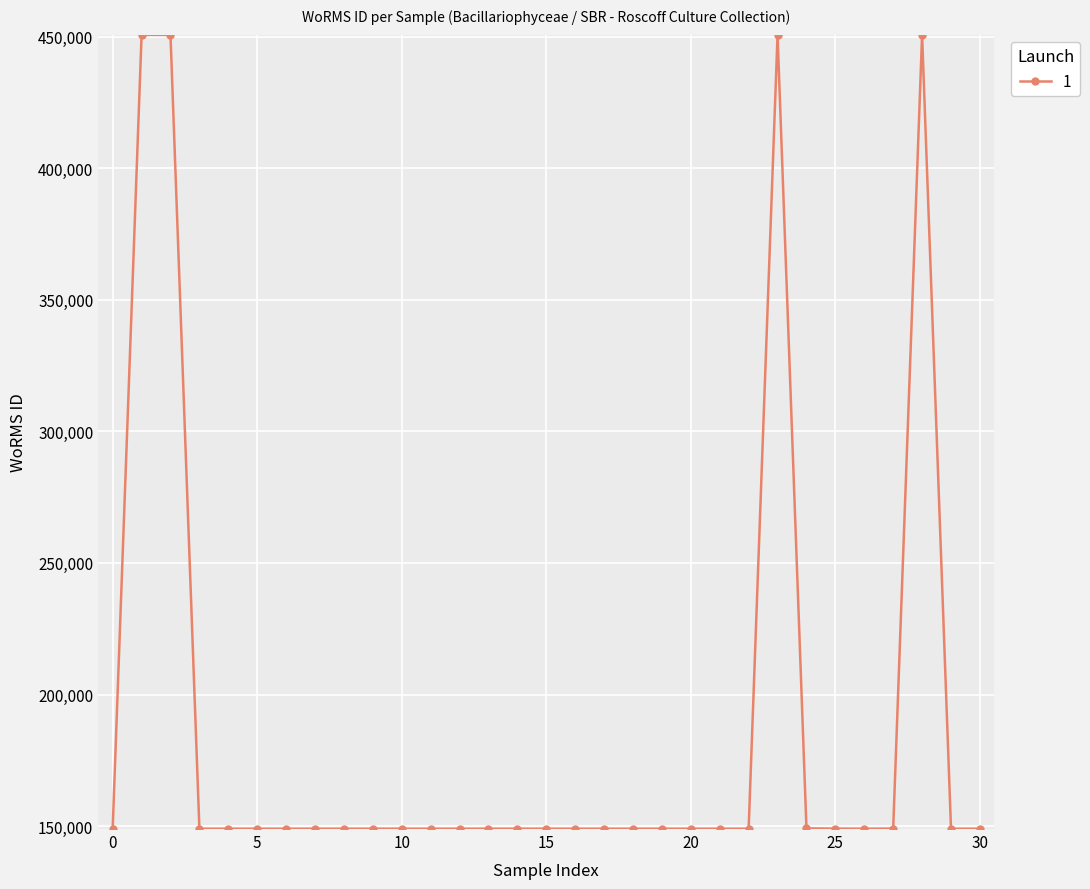

What is the maximum value shown in the chart?

450619